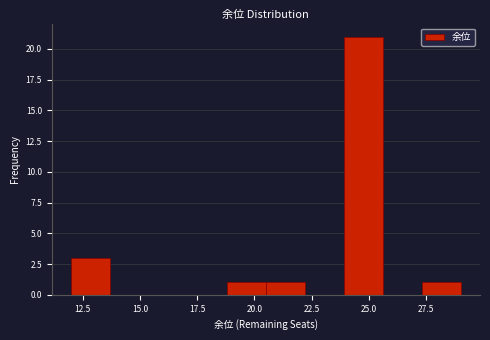

Read against the x-axis, roughly where is the centre of the tallest bar?

25.0